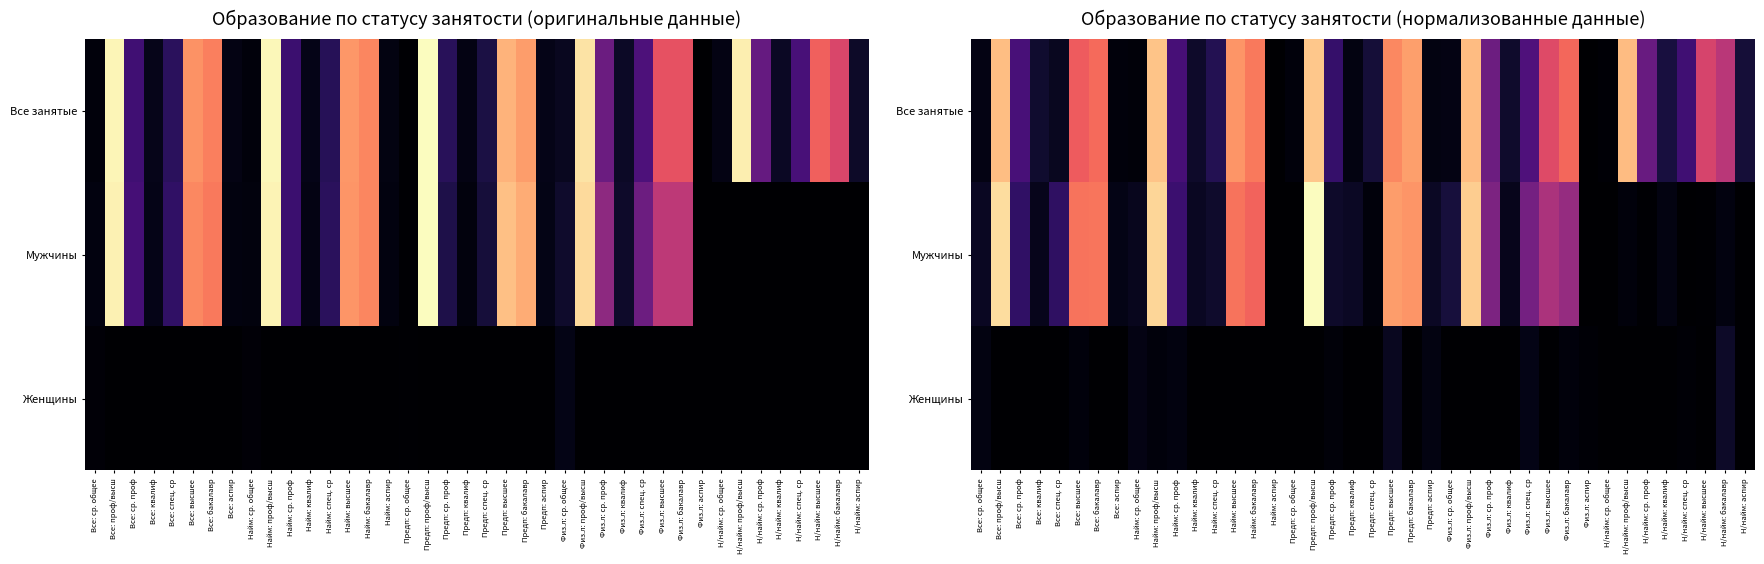

What is the difference between the maximum and minimum values in the Все занятые series?

94.6